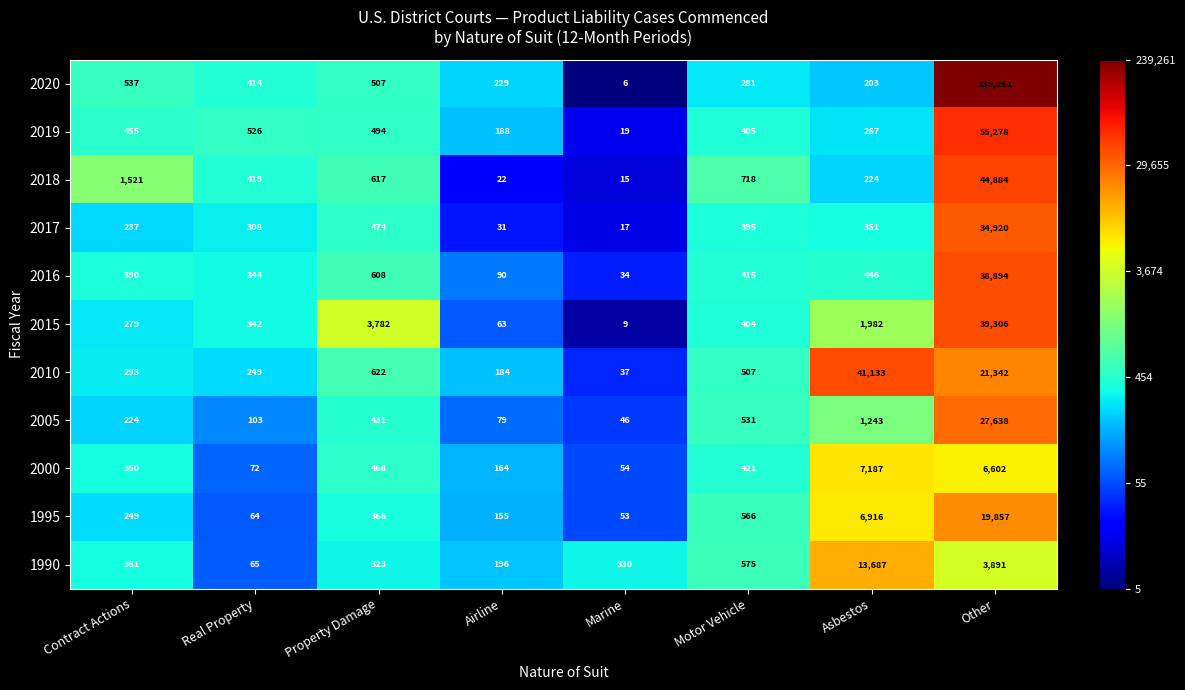

Which category has the highest value across all series?

Other